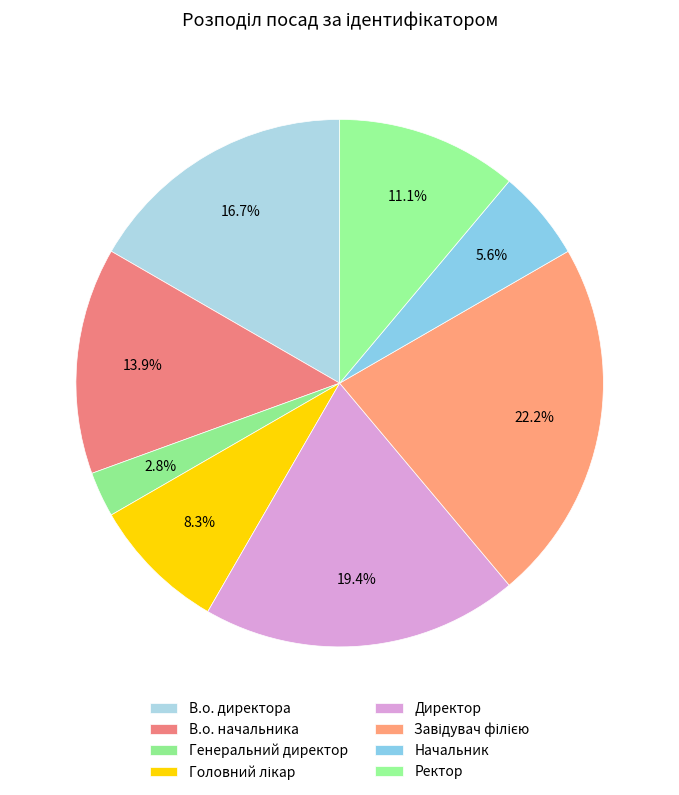

Does Головний лікар account for over 50% of the chart?

No